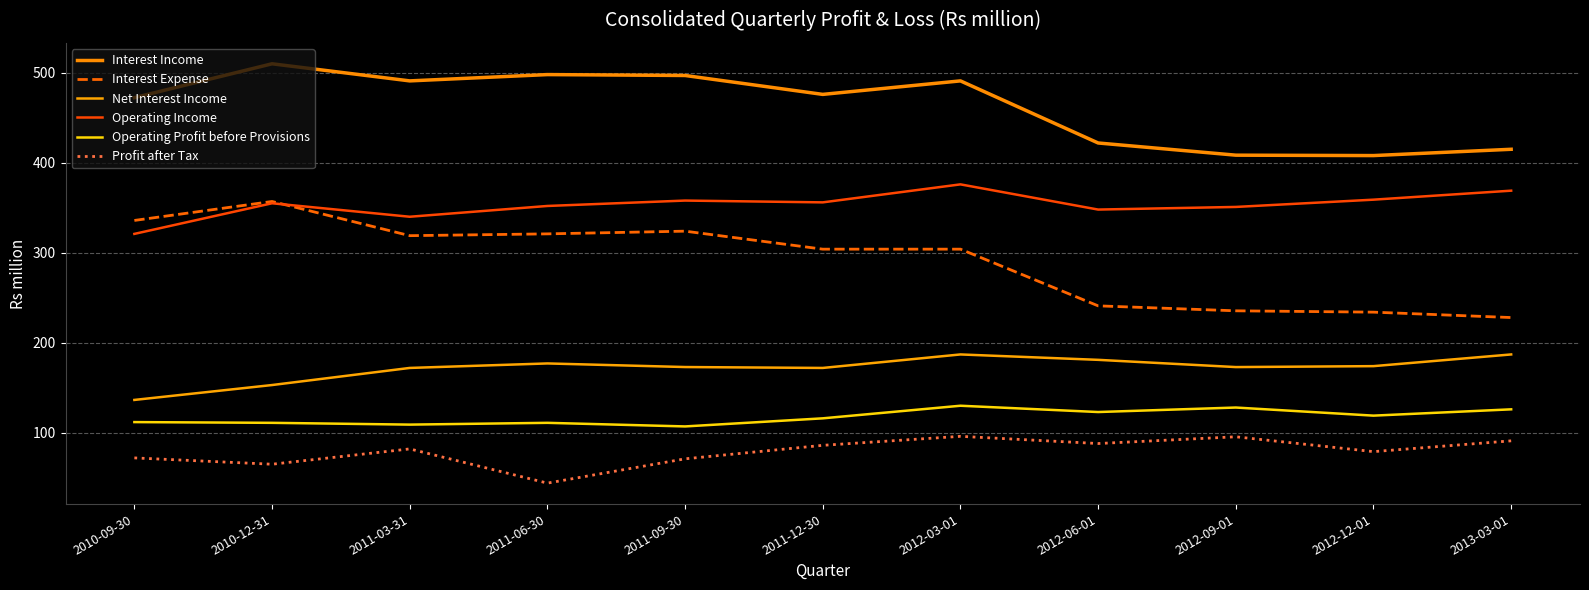

At 2012-09-01, list the series in order from smallest to largest.

Profit after Tax, Operating Profit before Provisions, Net Interest Income, Interest Expense, Operating Income, Interest Income